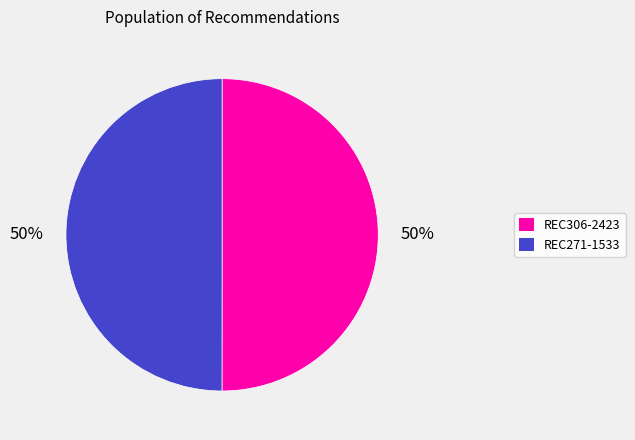

Combined, do REC271-1533 and REC306-2423 account for over 50%?

Yes